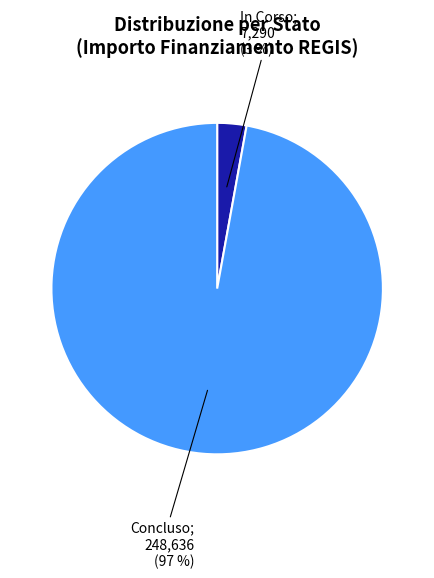

To the nearest percent, what is the average slice percentage?

50%